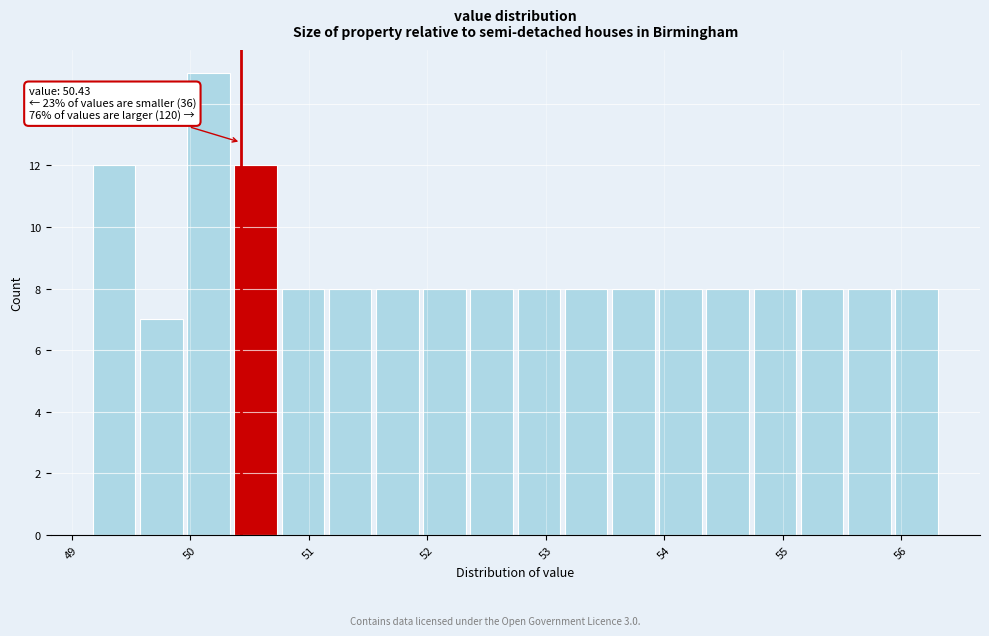

Around what value on the x-axis is the tallest bar? Give the approximate position of its centre, as read against the axis.

50.2